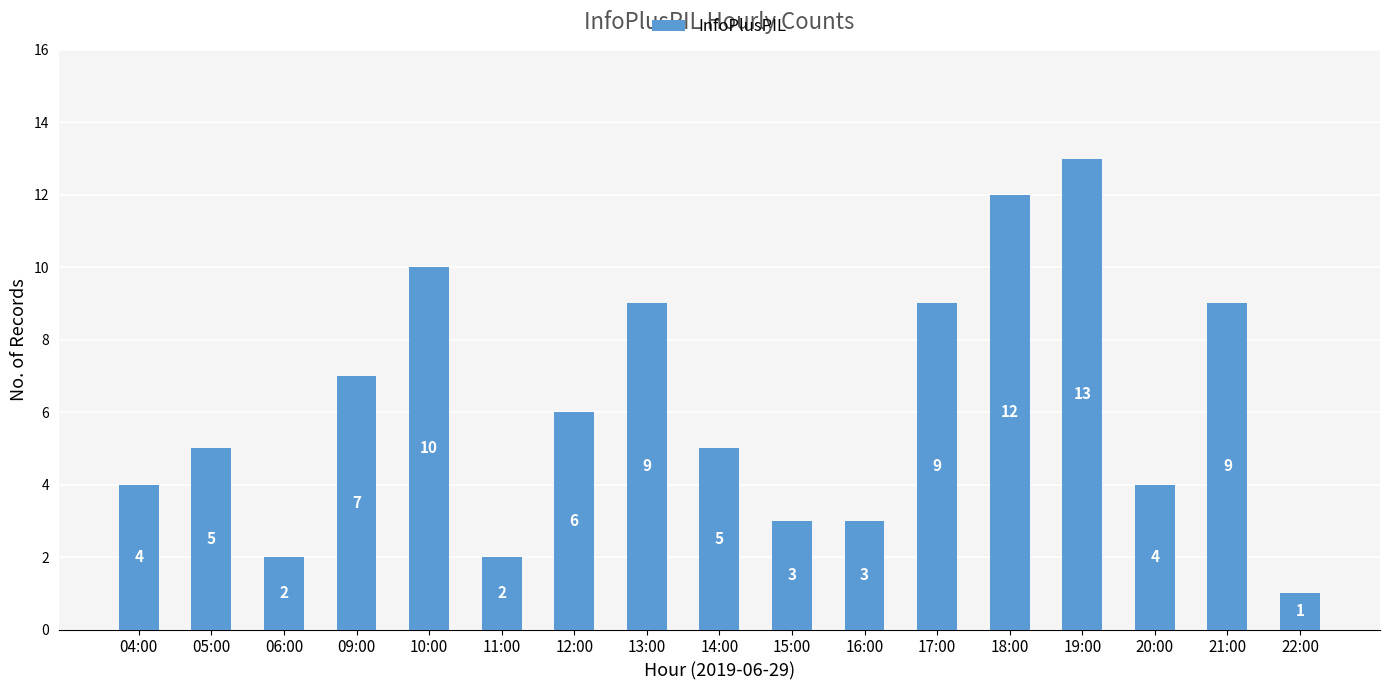

What is the smallest value displayed?

1